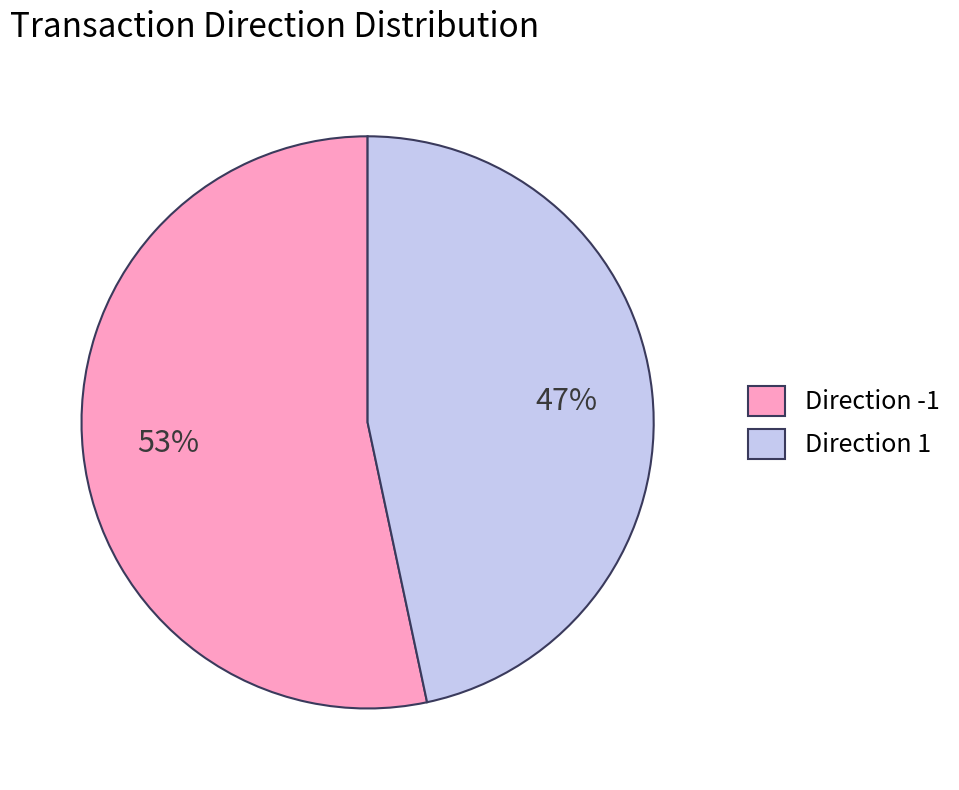

What is the largest slice in the pie chart?

Direction -1